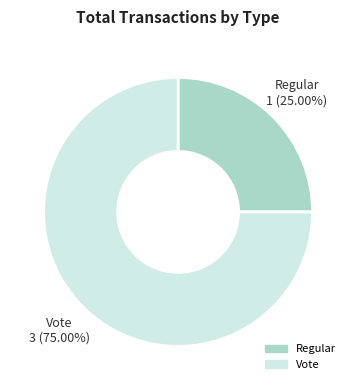

Is Vote the majority of the pie?

Yes